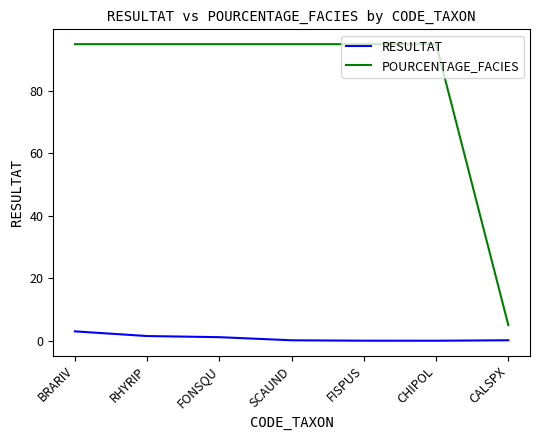

Is it true that POURCENTAGE_FACIES equals 95.0 at SCAUND?

True